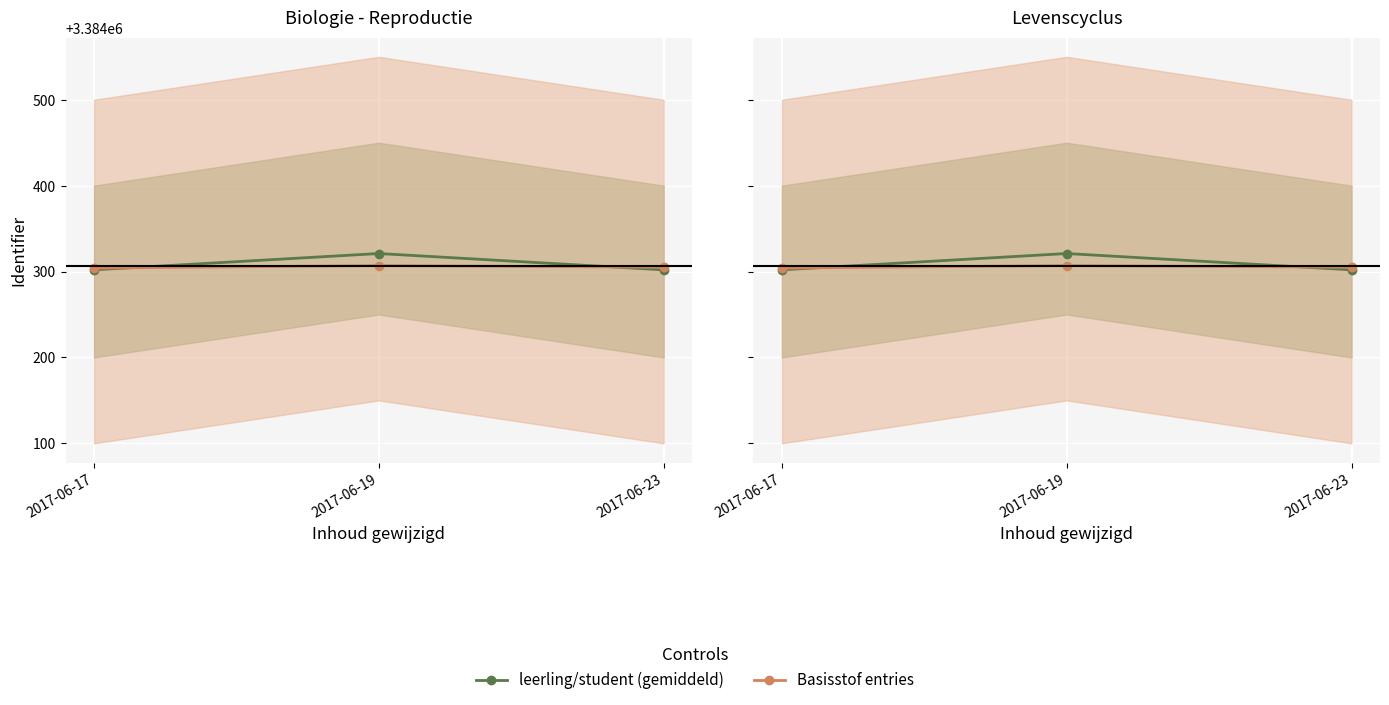

What is the average value of the Basisstof entries series?

3384305